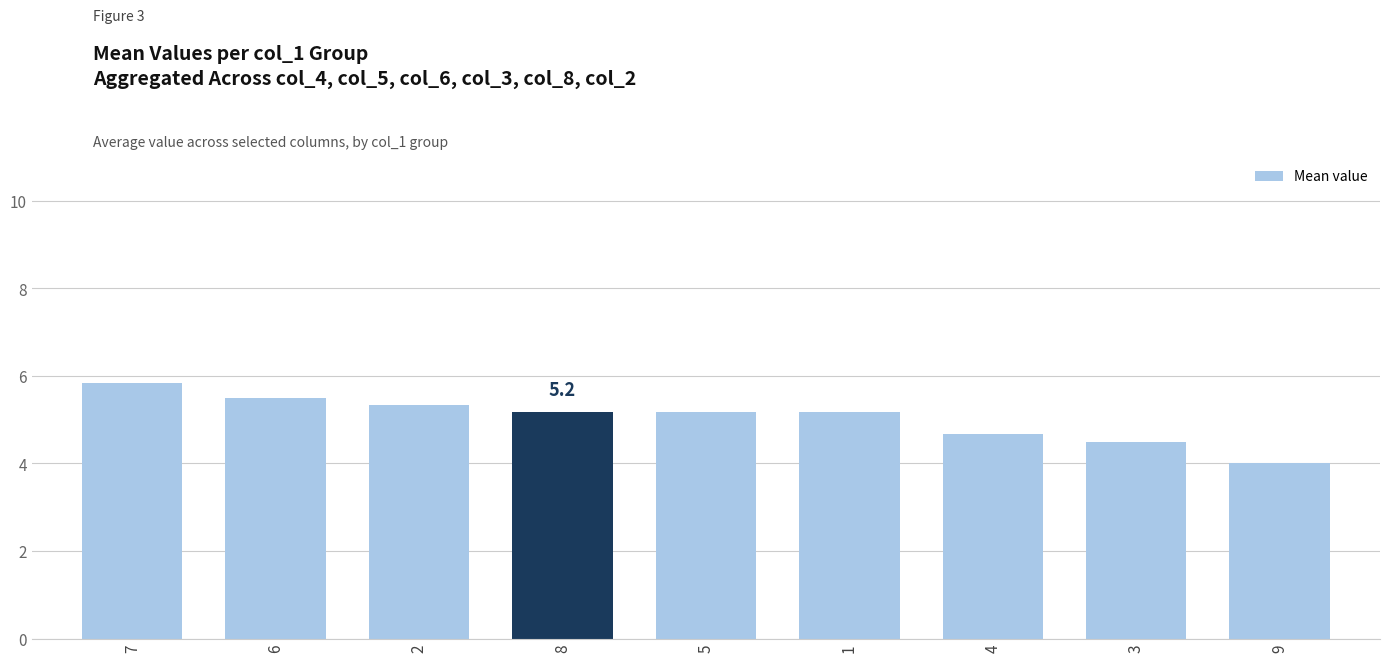

The chart shows a value of 9.3 at 6. True or false?

False